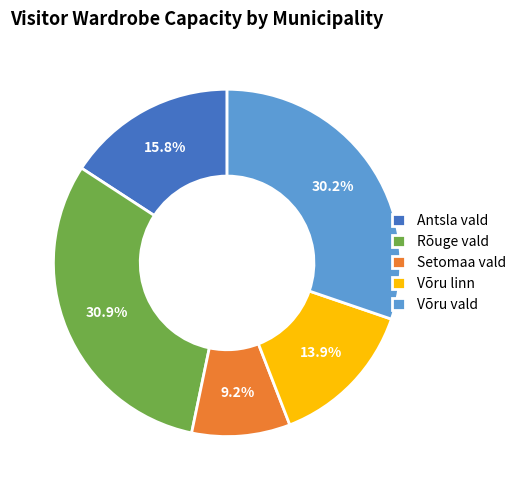

Is it true that Võru linn is 14% of the pie?

True